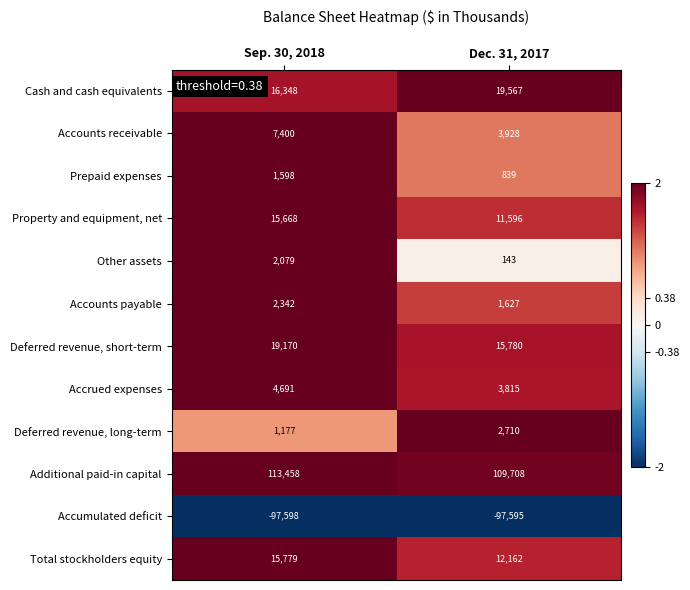

What is the average value of the Accumulated deficit series?

-97596